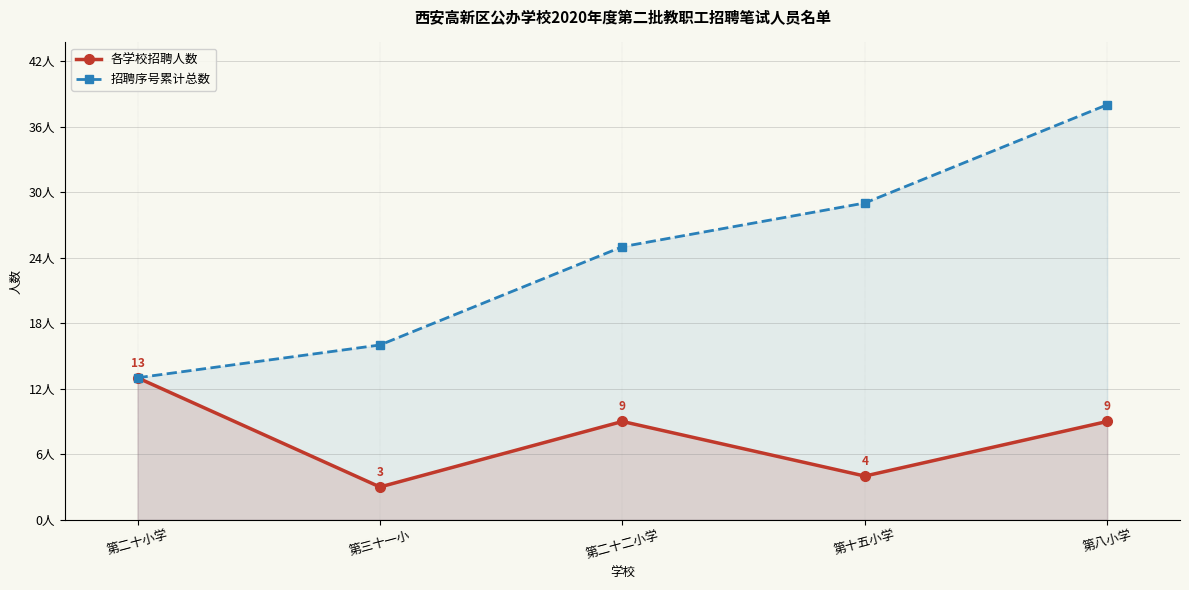

What is the label of the 4th point from the right?

第三十一小